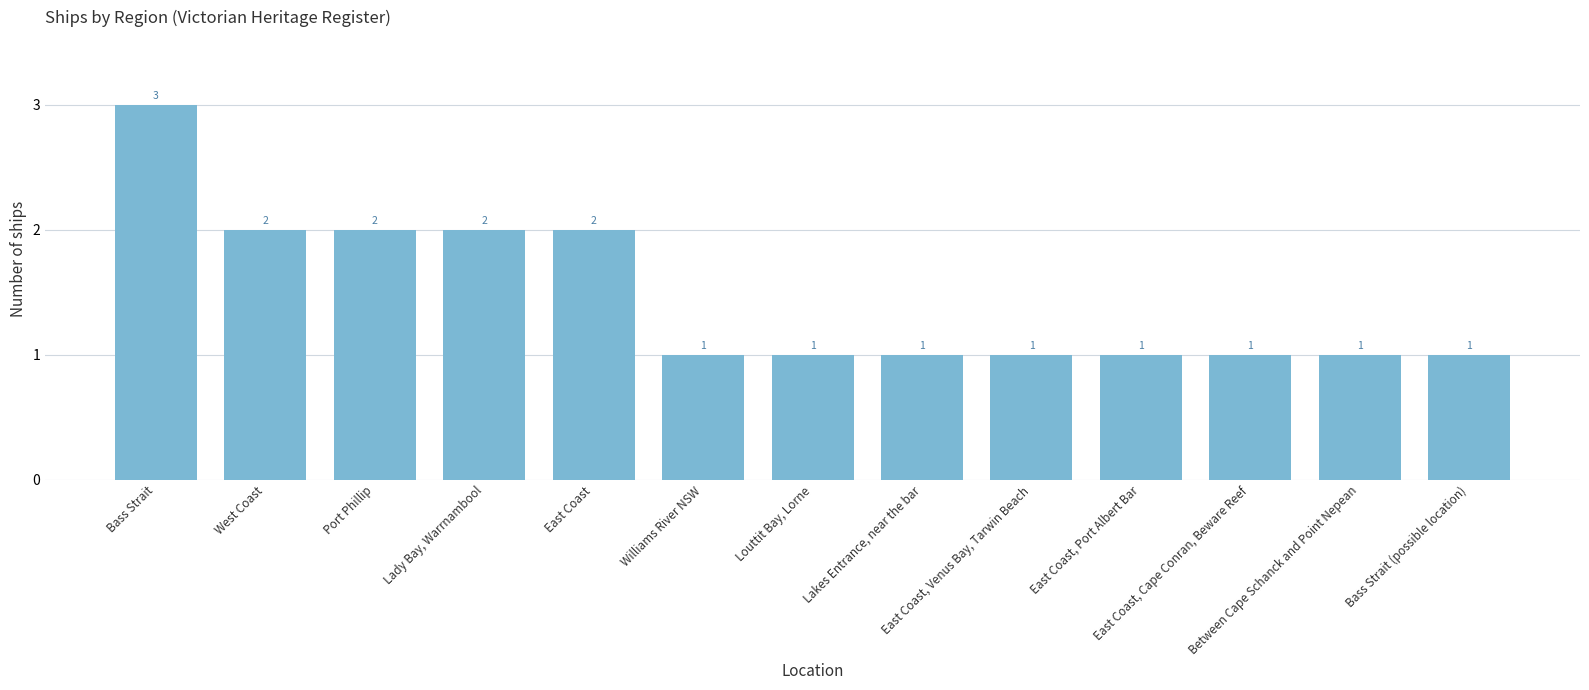

Reading right to left, transcribe all the data shown in this chart.

1	1	1	1	1	1	1	1	2	2	2	2	3